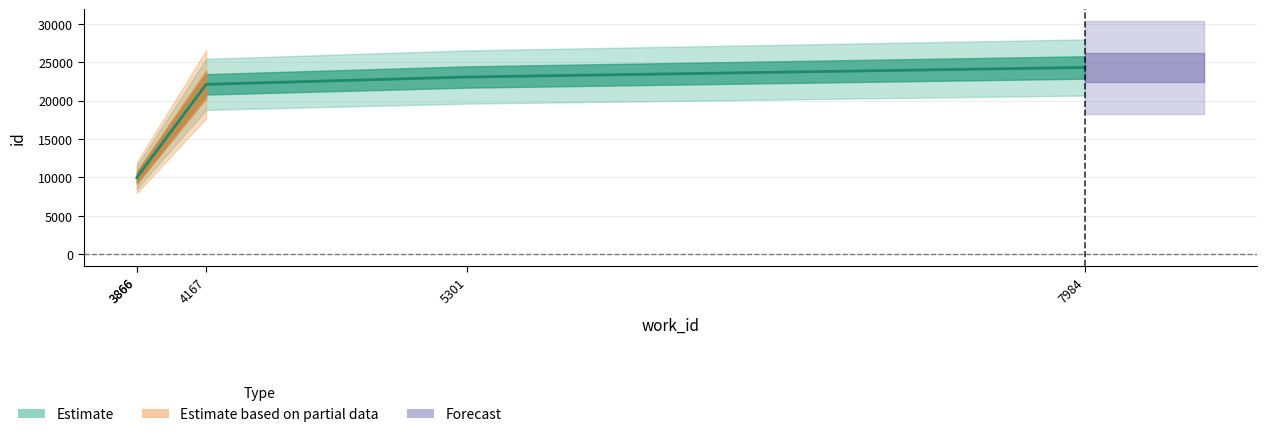

What is the sum of the values at 3866 and 5301?

33074